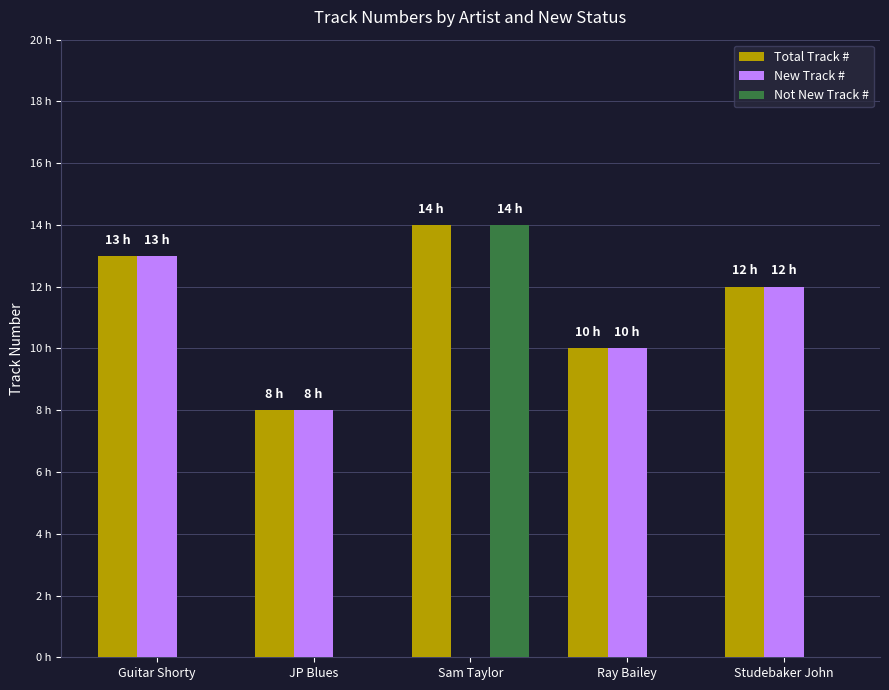

Reading left to right, transcribe all the data shown in this chart.

Total Track #: Guitar Shorty=13	JP Blues=8	Sam Taylor=14	Ray Bailey=10	Studebaker John=12
New Track #: Guitar Shorty=13	JP Blues=8	Sam Taylor=0	Ray Bailey=10	Studebaker John=12
Not New Track #: Guitar Shorty=0	JP Blues=0	Sam Taylor=14	Ray Bailey=0	Studebaker John=0